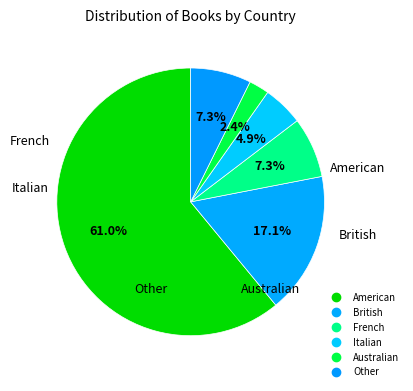

How many segments does this pie chart have?

6